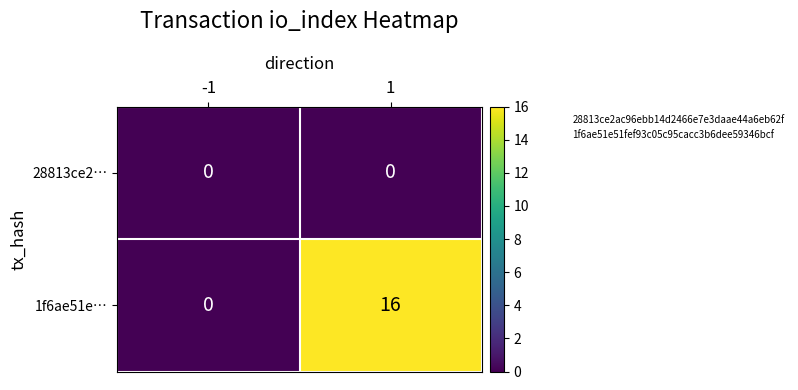

What is the total value across all series at 1?

16